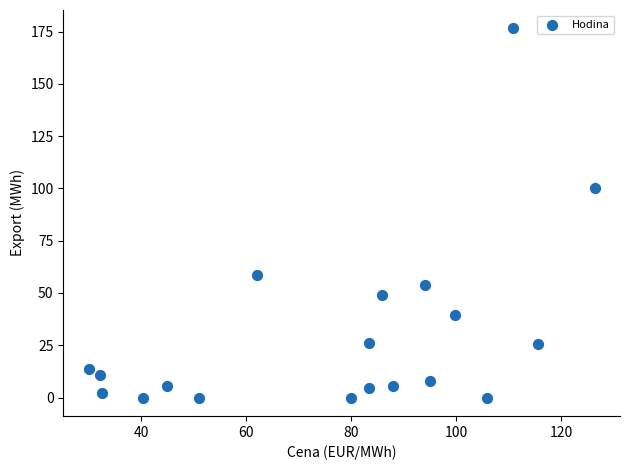

What Y value in the scatter plot is closest to 88?

100.0